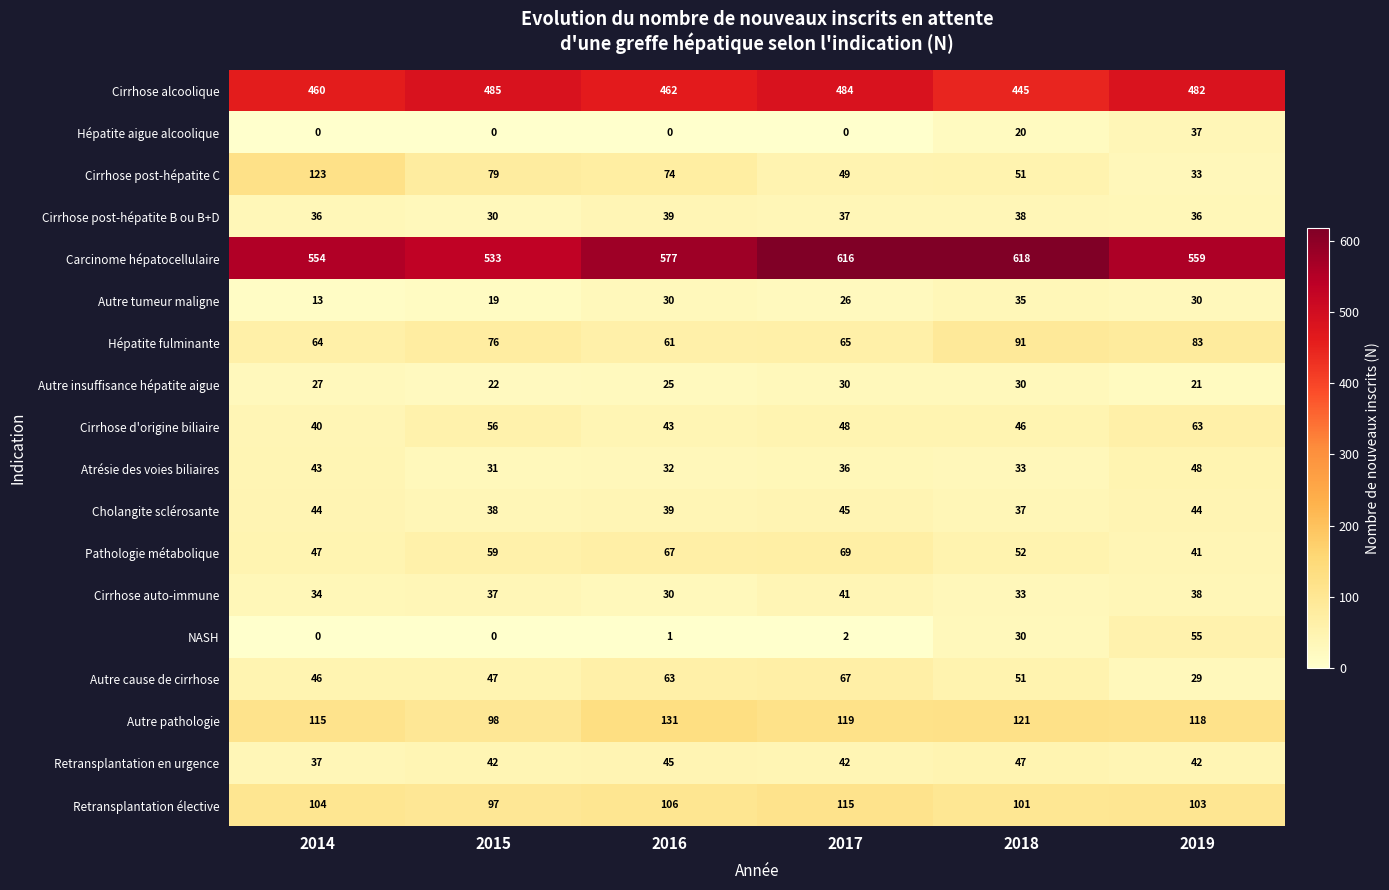

At how many categories does at least one series exceed 292?

6